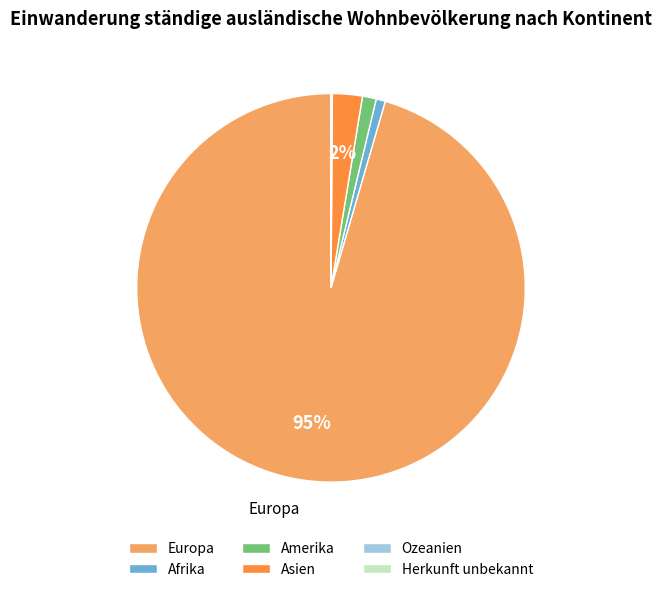

What is the largest slice in the pie chart?

Europa